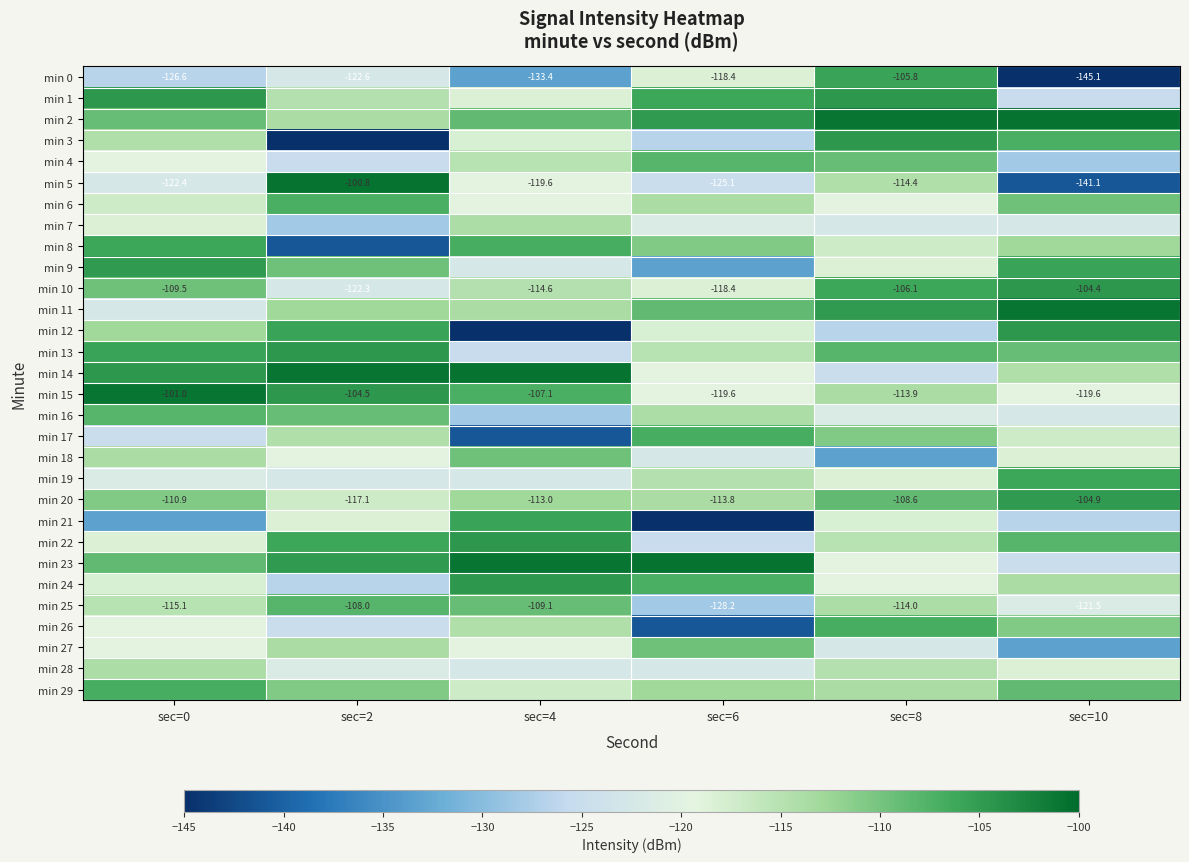

How many distinct data groups are displayed?

30